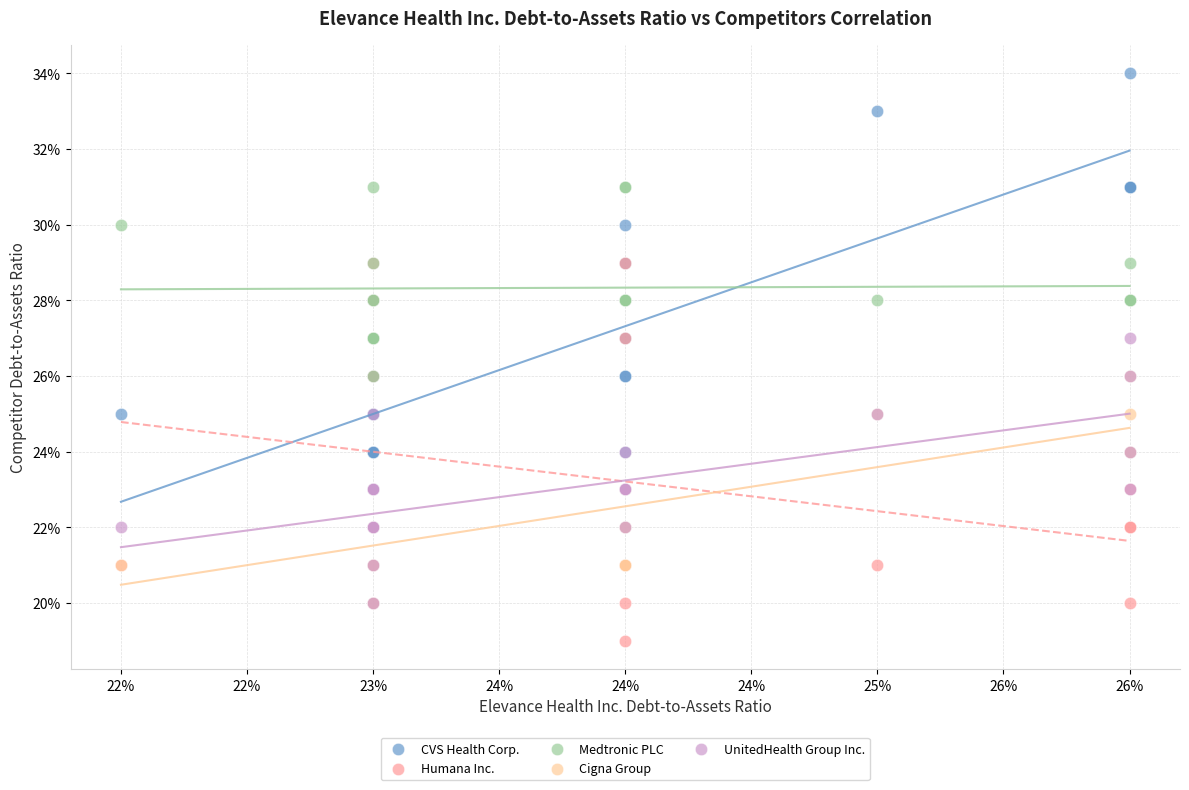

Which series contains the lowest Y value?

Humana Inc.